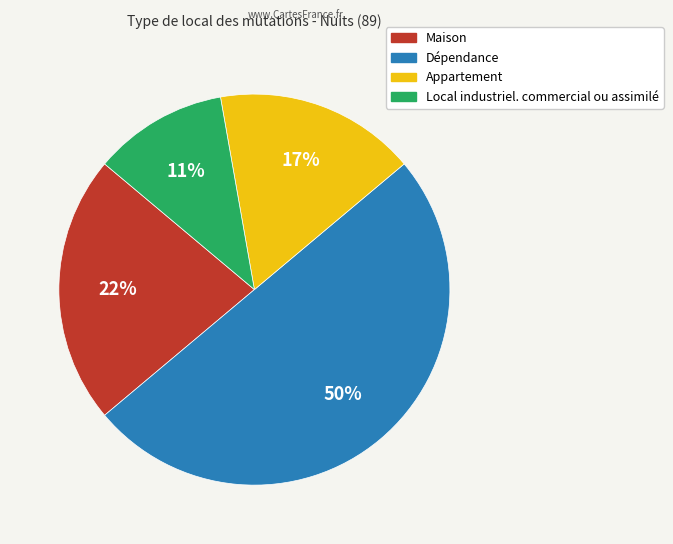

Count the number of slices in the pie.

4